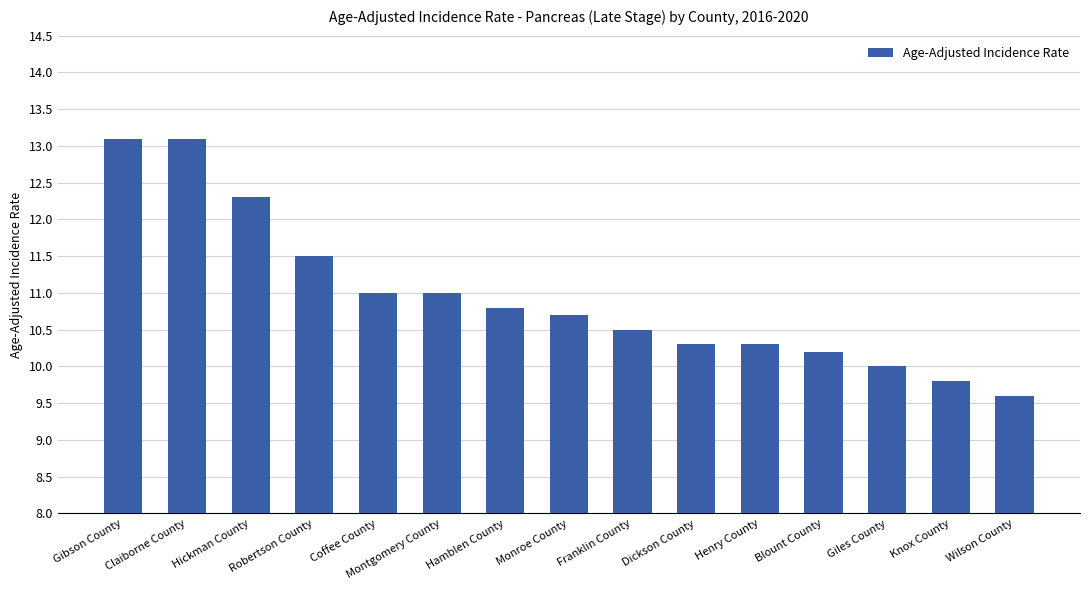

What is the minimum value shown in the chart?

9.6